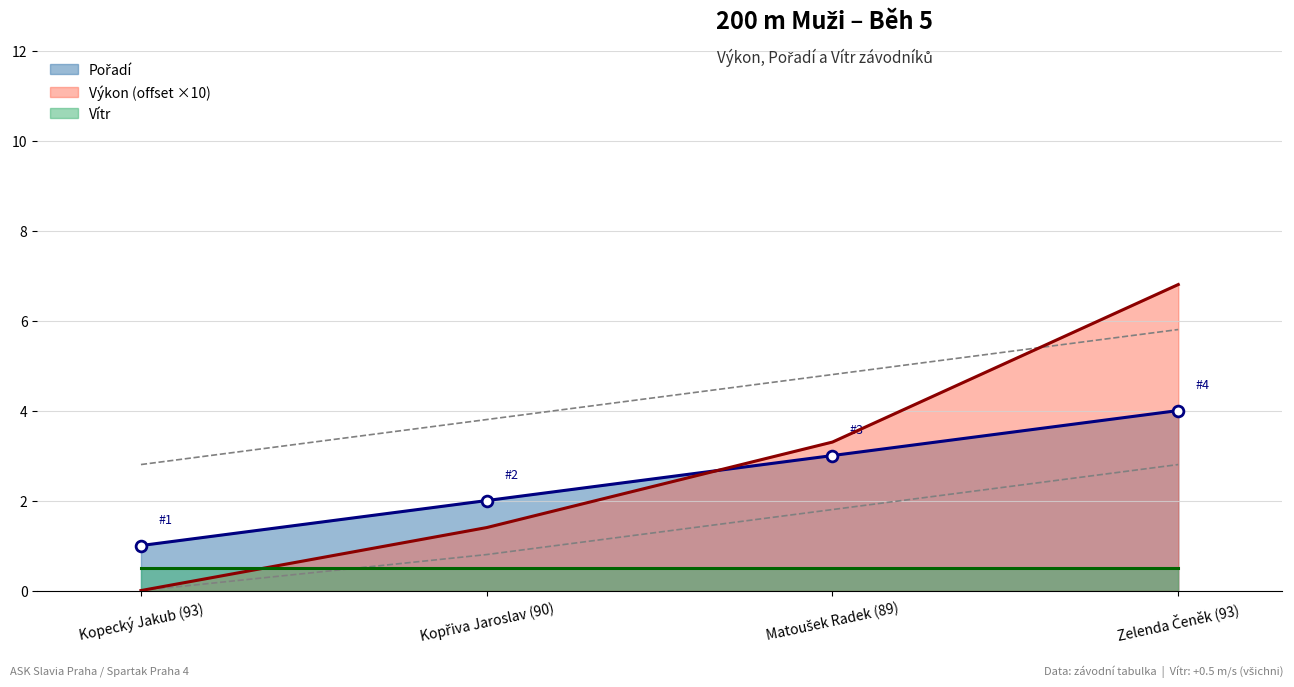

True or false: Výkon (offset ×10) has a value of -2.6 at Kopecký Jakub (93).

False